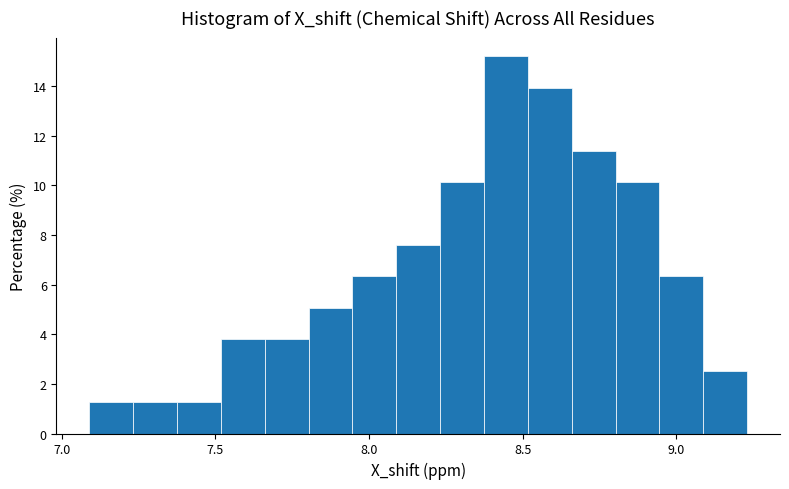

Around what value on the x-axis is the tallest bar? Give the approximate position of its centre, as read against the axis.

8.45